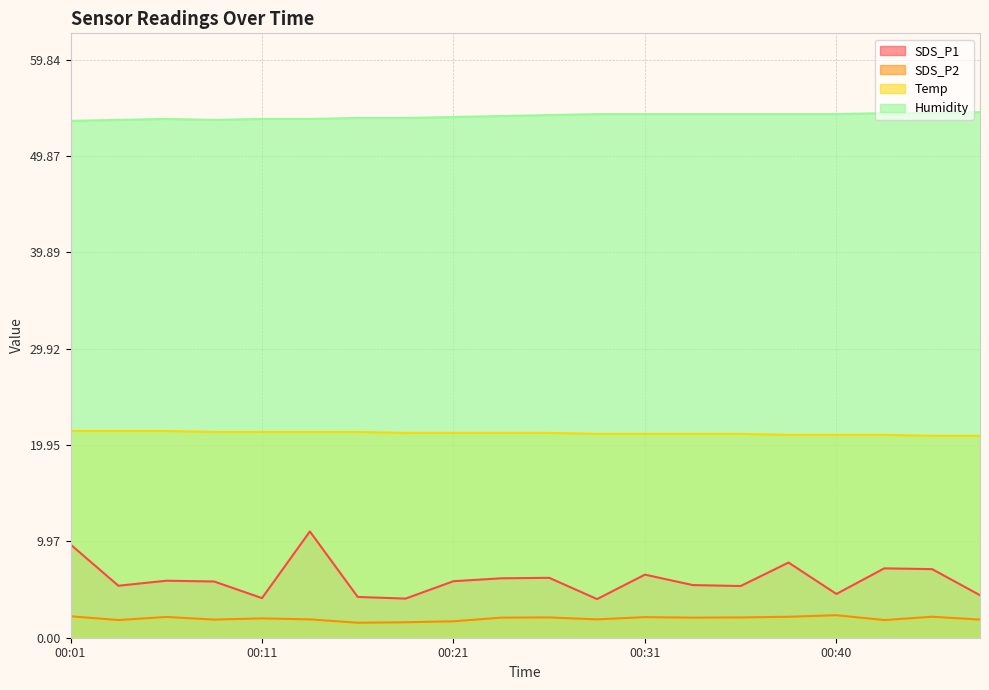

At which label does Temp first exceed 21?

00:01